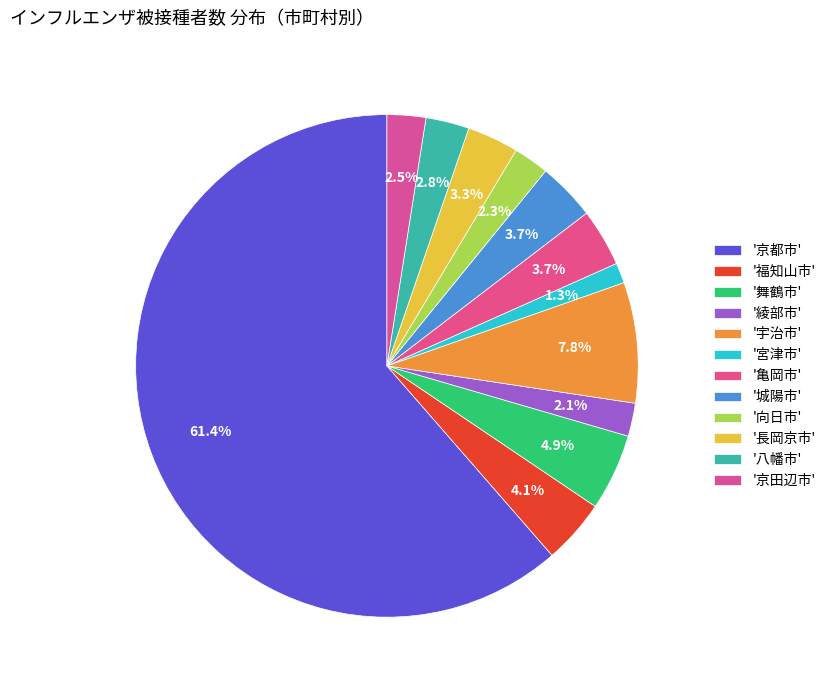

Which slice is the largest?

京都市